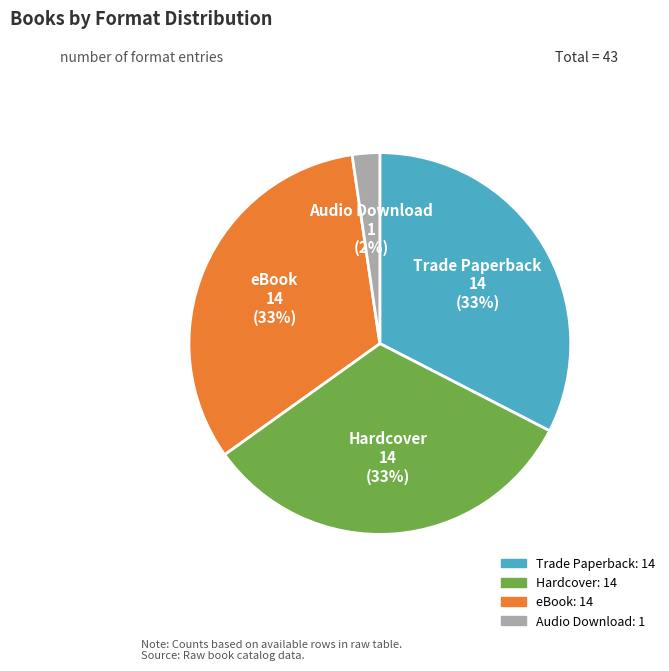

Does Trade Paperback represent more than half of the total?

No